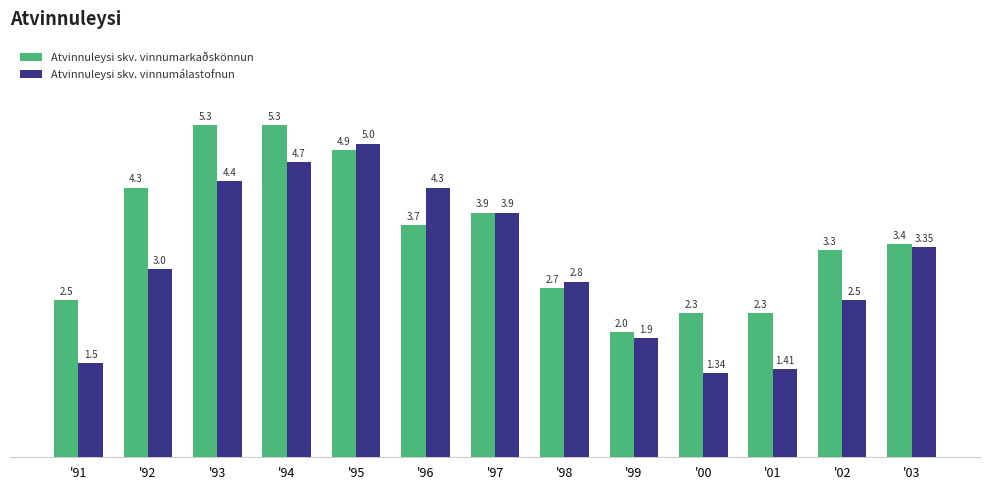

What is the approximate value of Atvinnuleysi skv. vinnumarkaðskönnun at '99?

2.0